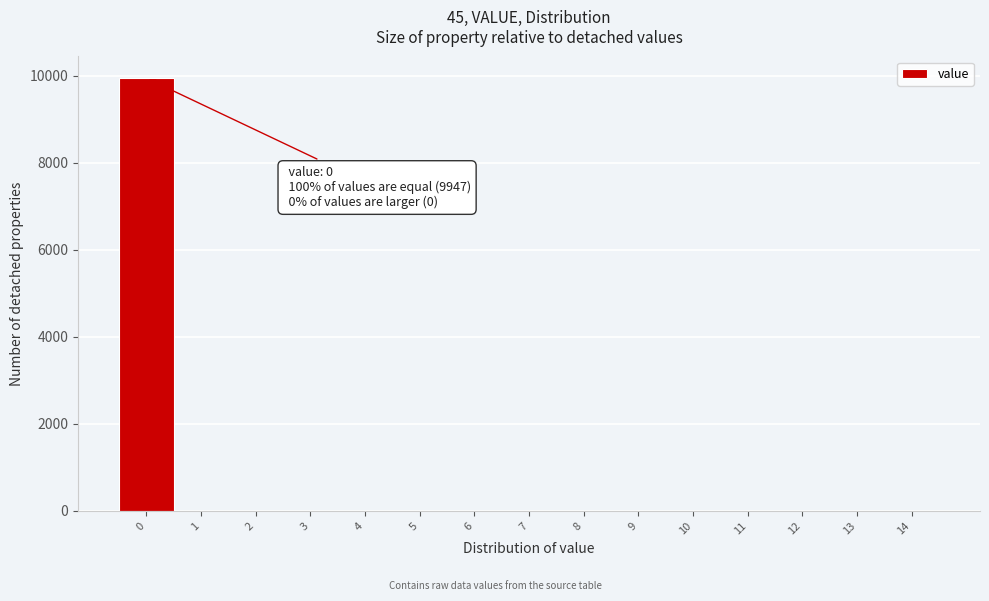

Reading left to right, extract all data points from this chart.

0=9947	1=0	2=0	3=0	4=0	5=0	6=0	7=0	8=0	9=0	10=0	11=0	12=0	13=0	14=0